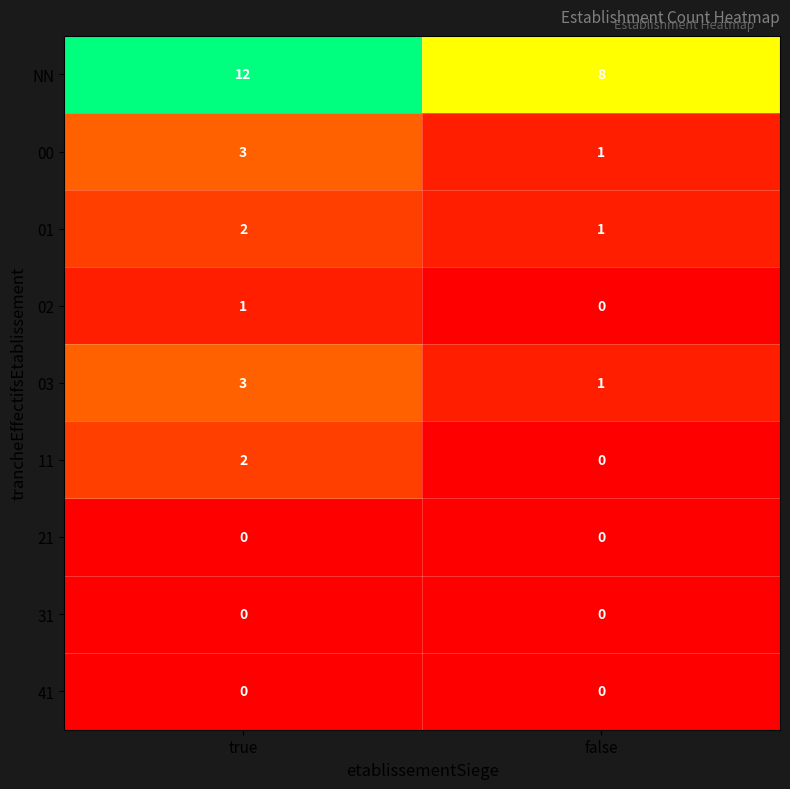

What is the sum of the 01 values at false and true?

3